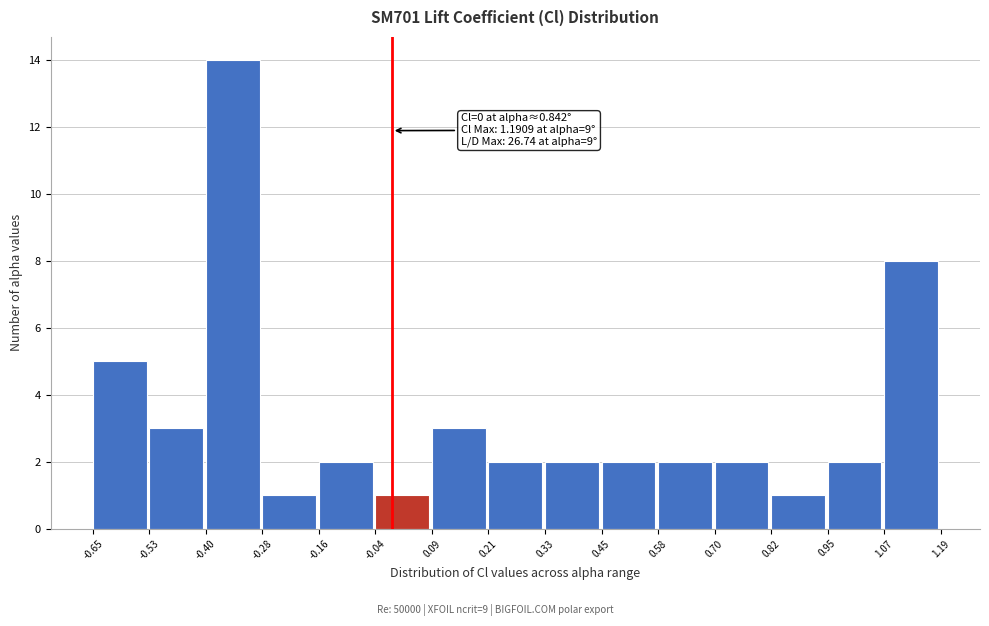

Over which range of the x-axis is the bar tallest?

-0.40 to -0.28